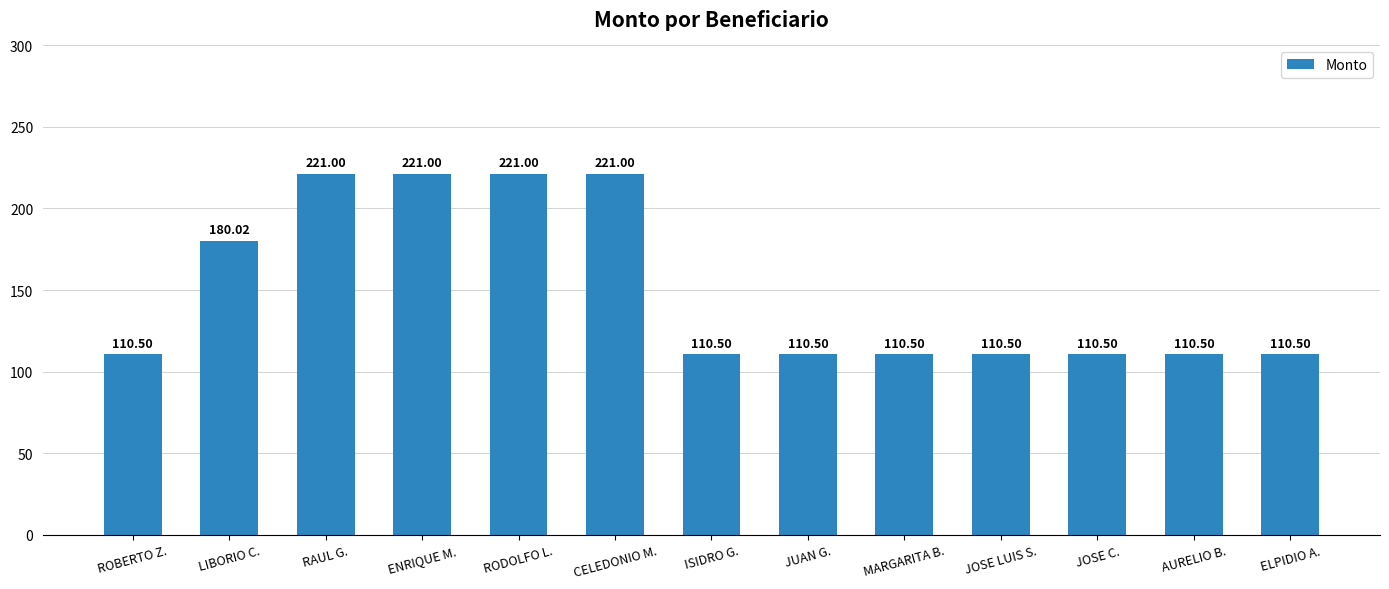

The value at AURELIO B. is 144.2. True or false?

False